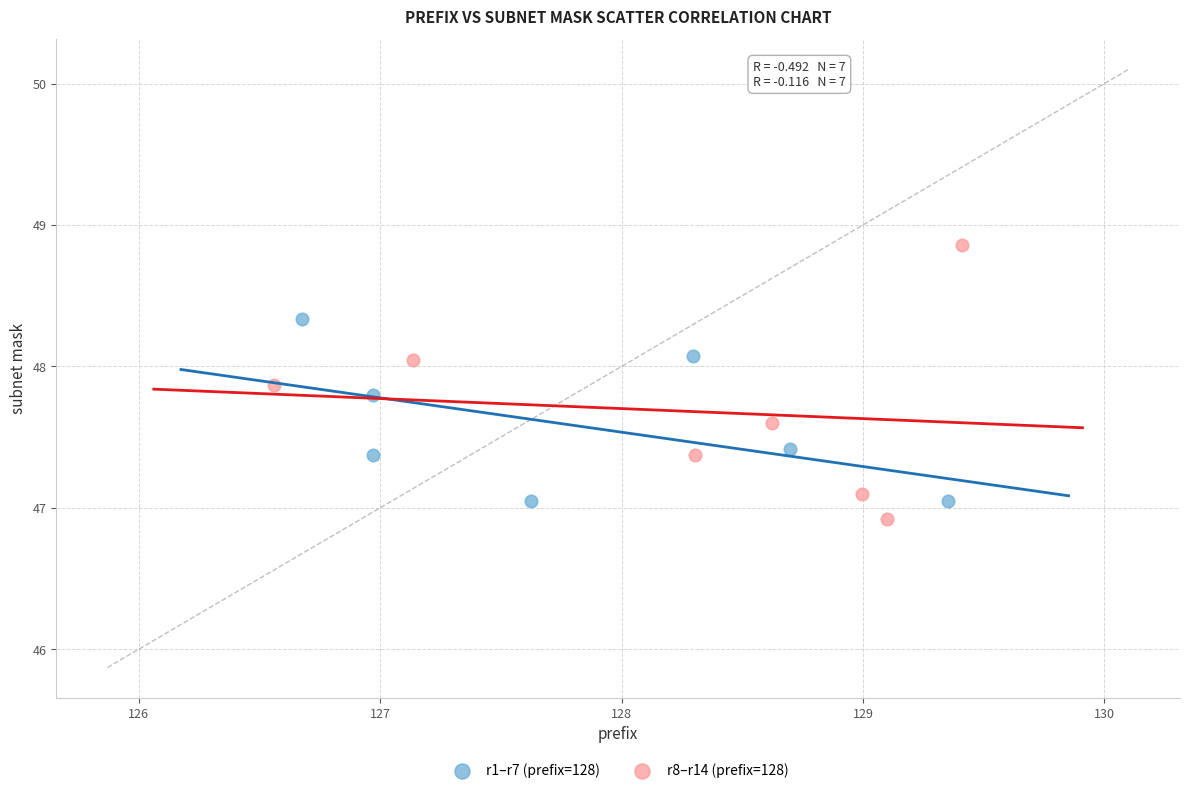

Which series contains the highest Y value?

r8–r14 (prefix=128)